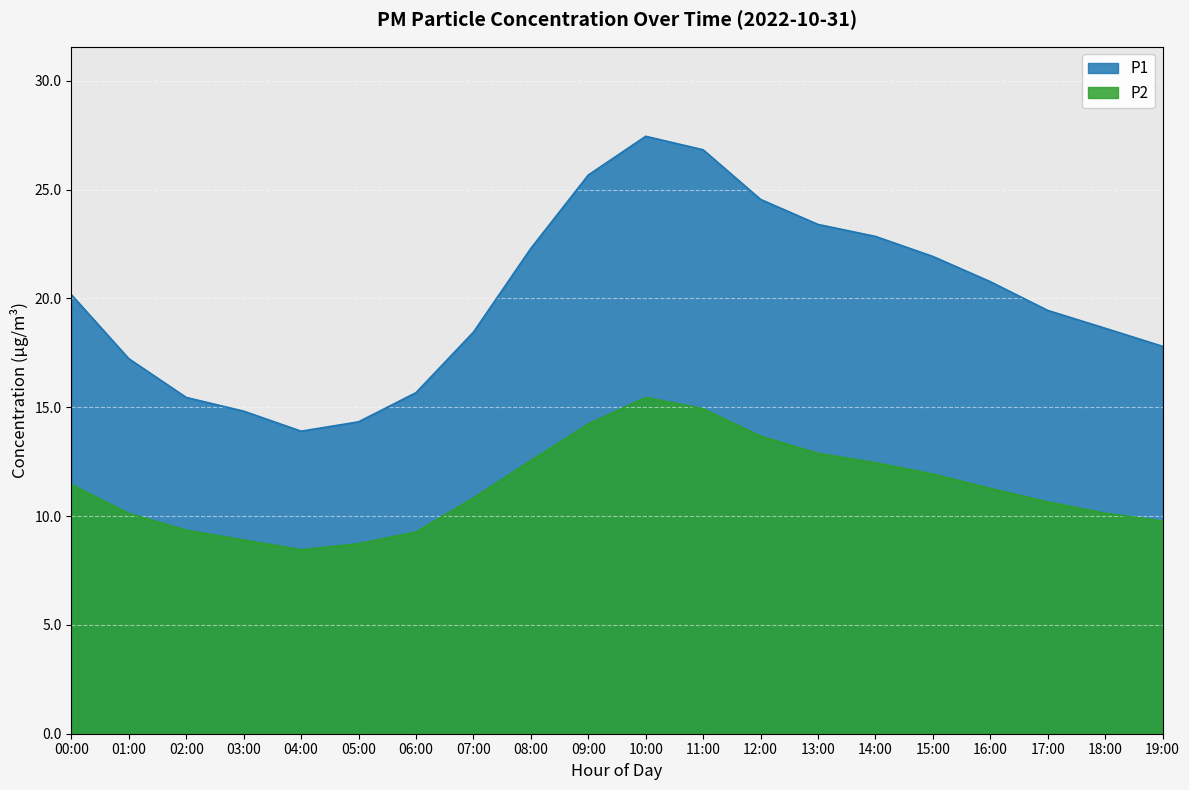

Which series has the largest range (max minus min)?

P1